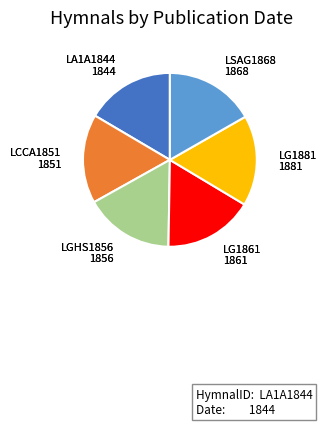

What is the ratio of the value at LSAG1868 to the value at LA1A1844?

1.0